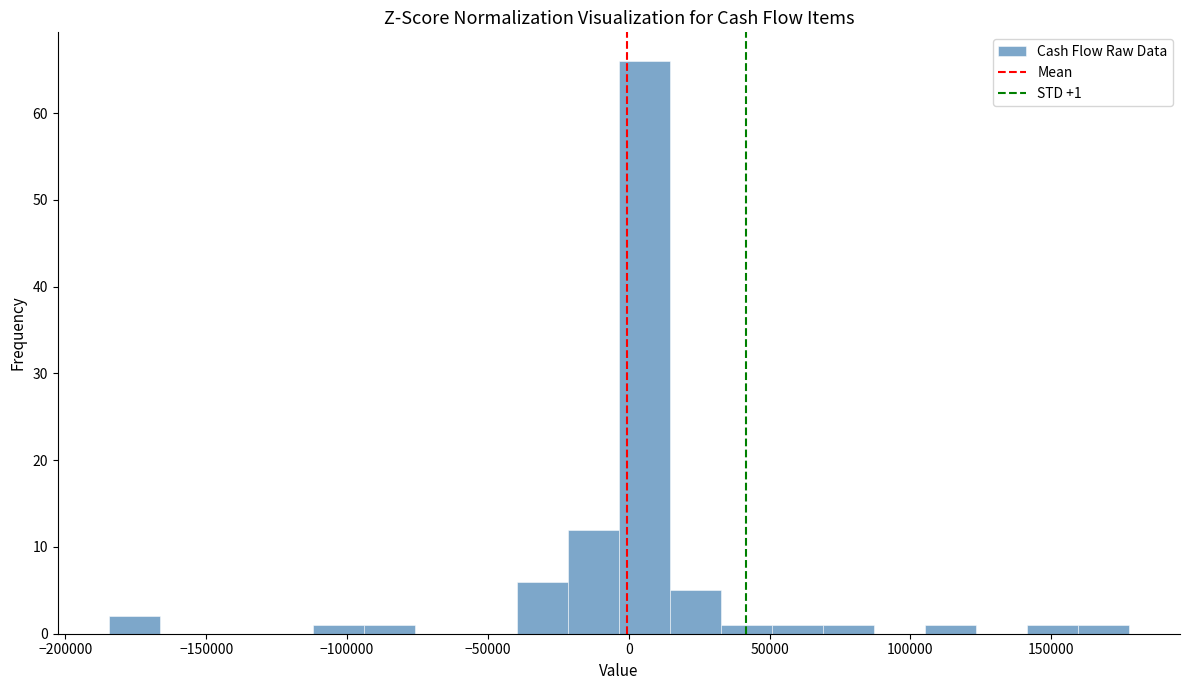

Read against the x-axis, roughly where is the centre of the tallest bar?

5000